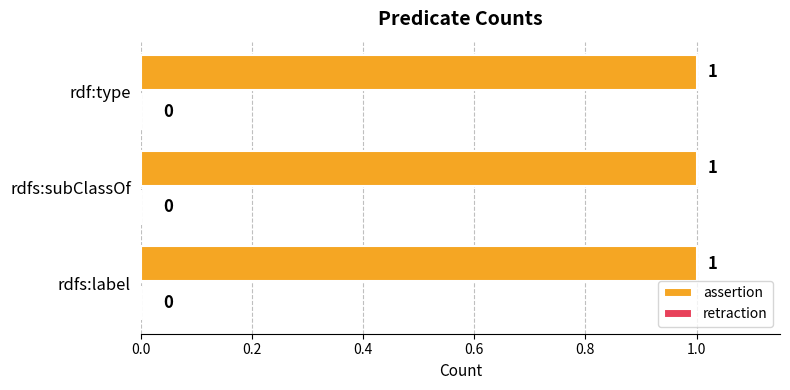

Reading left to right, transcribe all the data shown in this chart.

assertion: 1	1	1
retraction: 0	0	0